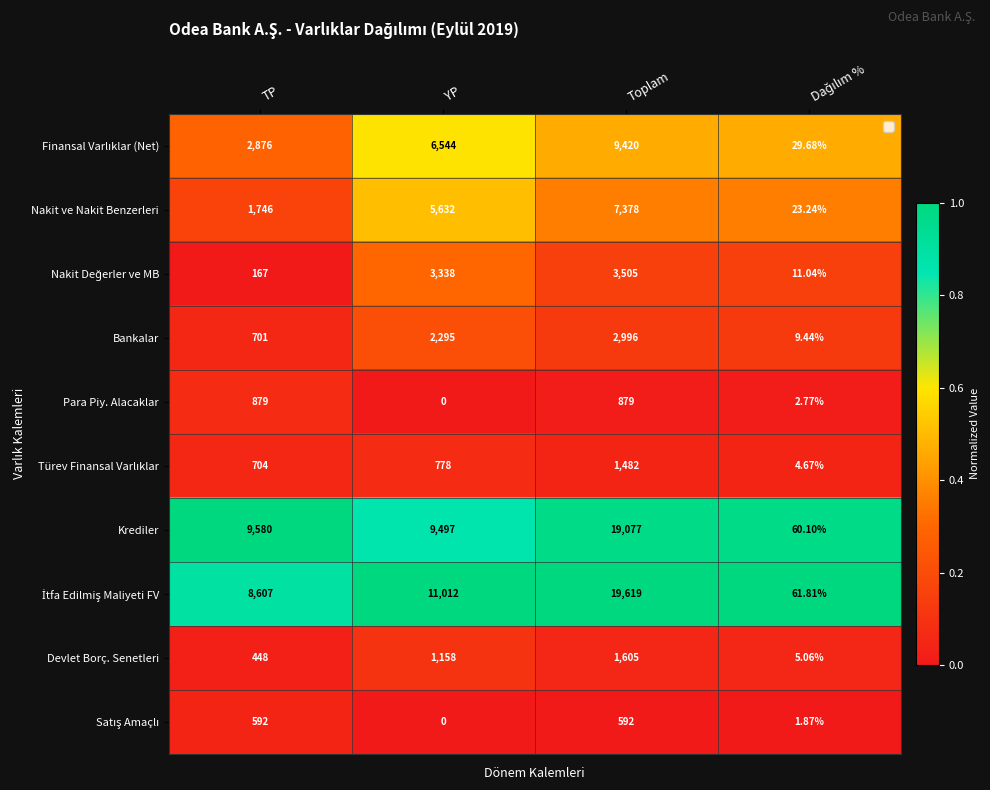

Which series changed the most between TP and YP?

Nakit ve Nakit Benzerleri